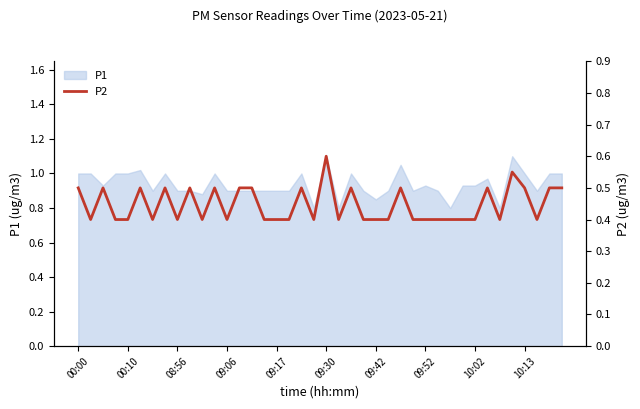

The value of P1 at 09:17 is 1.5. True or false?

False